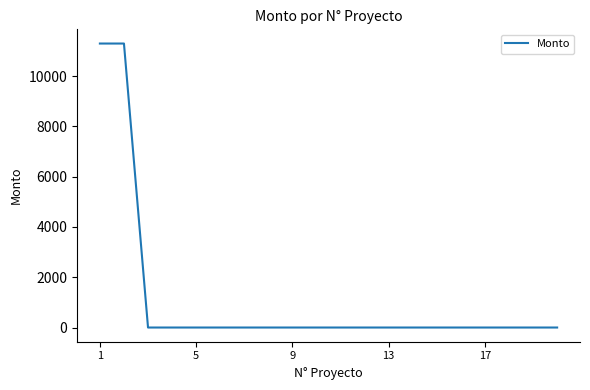

What is the difference between the maximum and minimum values?

11296.5